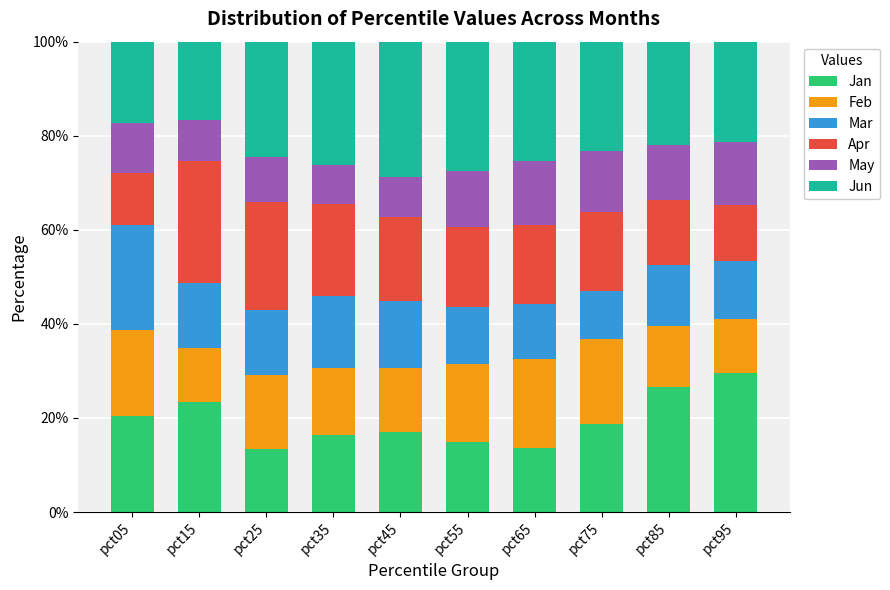

What is the lowest value of the Jan series?

13.3